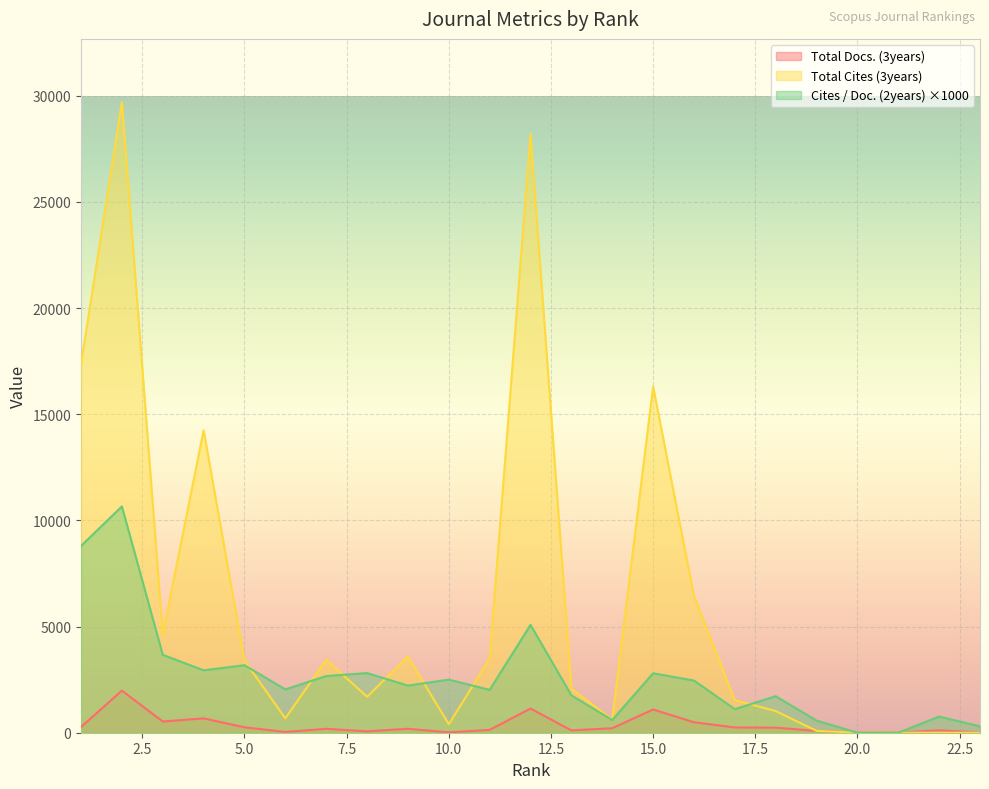

The Total Cites (3years) series shows 29712 at 2. True or false?

True